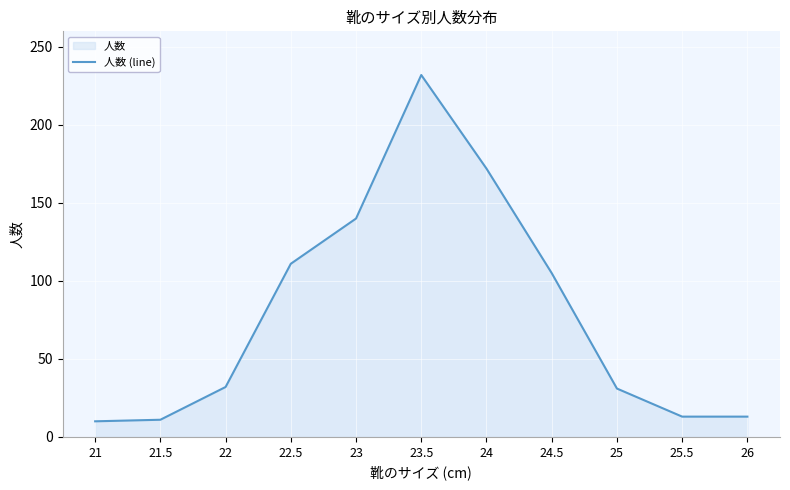

What position from the left is 24.5?

8